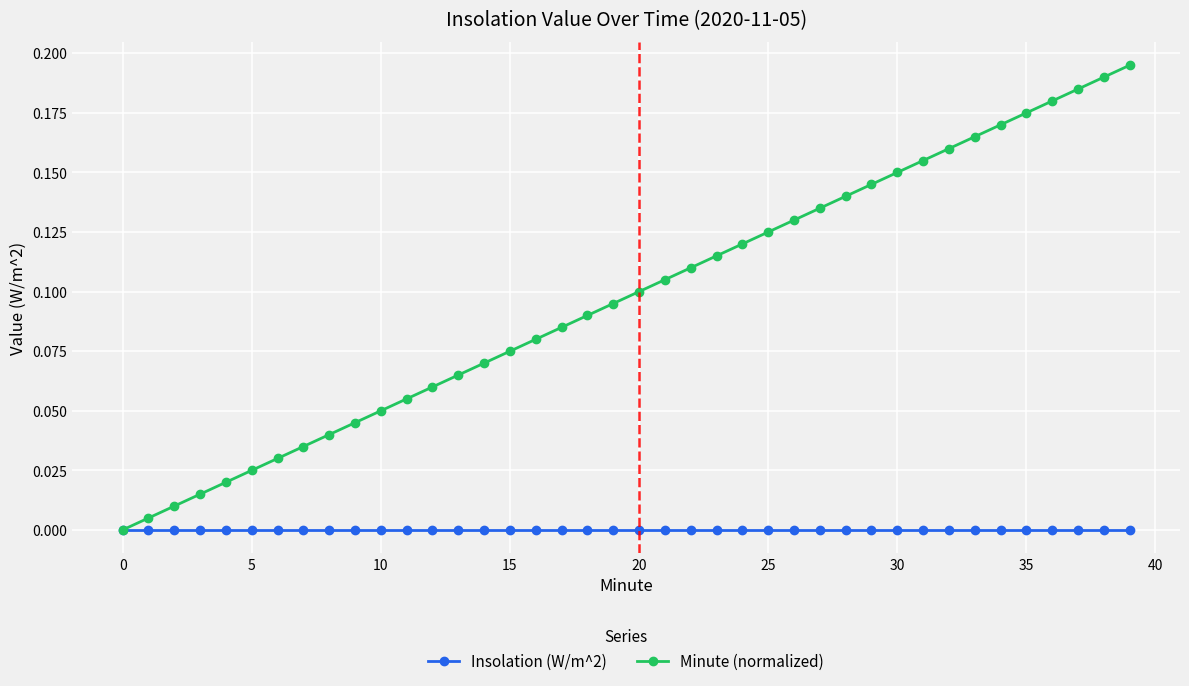

Which series has the largest total across all categories?

Minute (normalized)